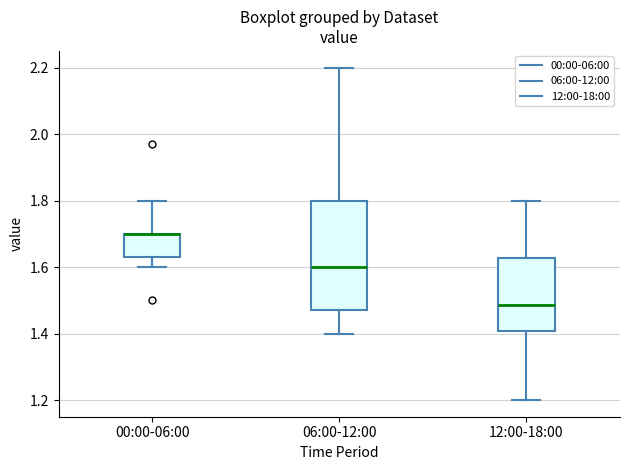

Reading left to right, read every box against the y-axis: the position of its median line, the range the box covers, and the ends of its whiskers. The values are not printed on the chart, so give them approximately, as read against the axis.

00:00-06:00: median 1.70 (drawn on the box's upper edge), box 1.64 to 1.70, whiskers 1.60 to 1.80
06:00-12:00: median 1.60, box 1.48 to 1.80, whiskers 1.40 to 2.20
12:00-18:00: median 1.48, box 1.40 to 1.62, whiskers 1.20 to 1.80